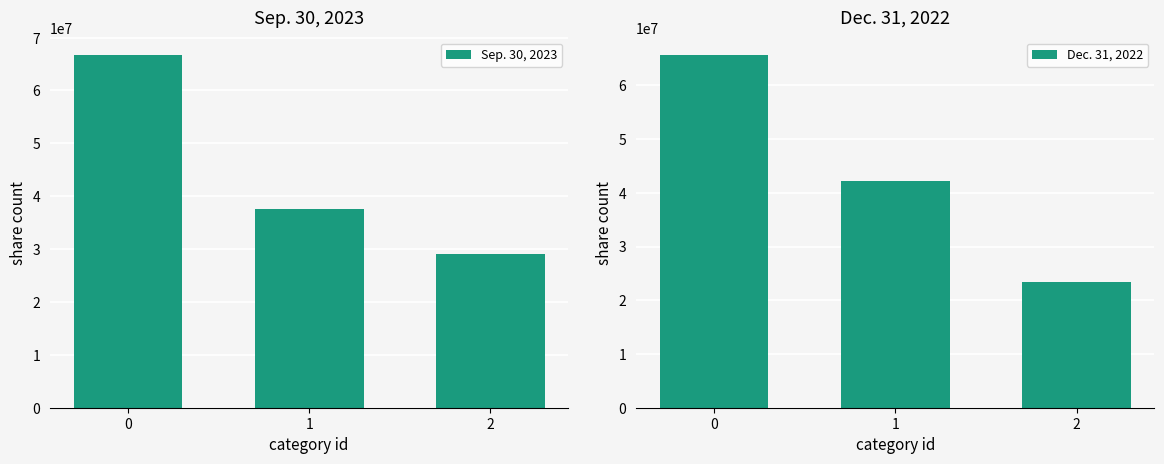

Rank the series at 2 from highest to lowest value.

Sep. 30, 2023, Dec. 31, 2022